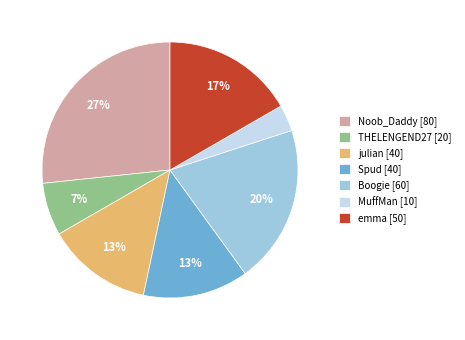

To the nearest percent, what is the combined percentage of emma [50] and MuffMan [10]?

20%